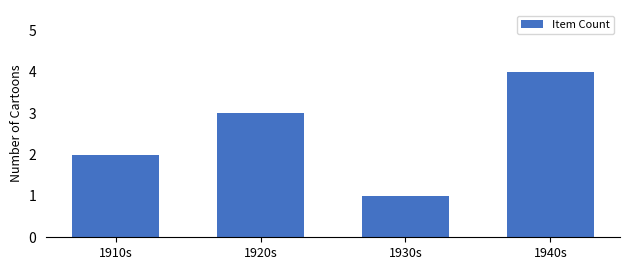

What is the minimum value shown in the chart?

1